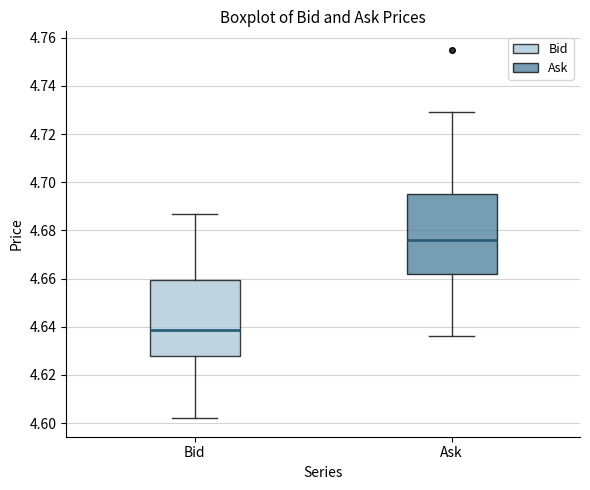

Reading left to right, read every box against the y-axis: the position of its median line, the range the box covers, and the ends of its whiskers. The values are not printed on the chart, so give them approximately, as read against the axis.

Bid: median 4.638, box 4.628 to 4.660, whiskers 4.602 to 4.688
Ask: median 4.676, box 4.662 to 4.696, whiskers 4.636 to 4.730